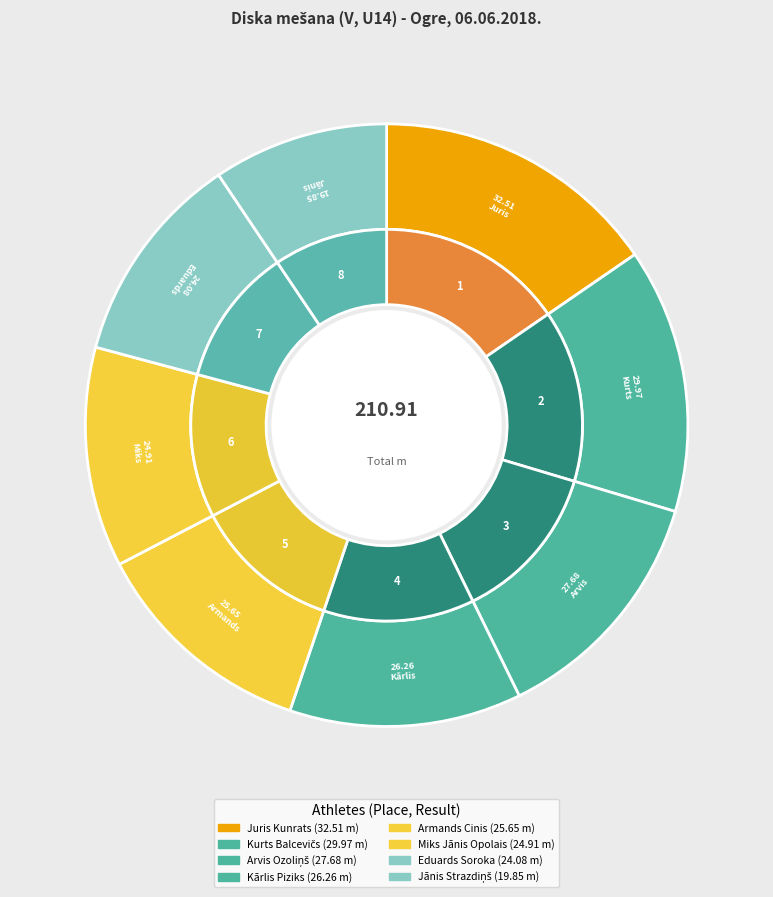

To the nearest percent, what percentage of the pie is Miks Jānis Opolais?

12%